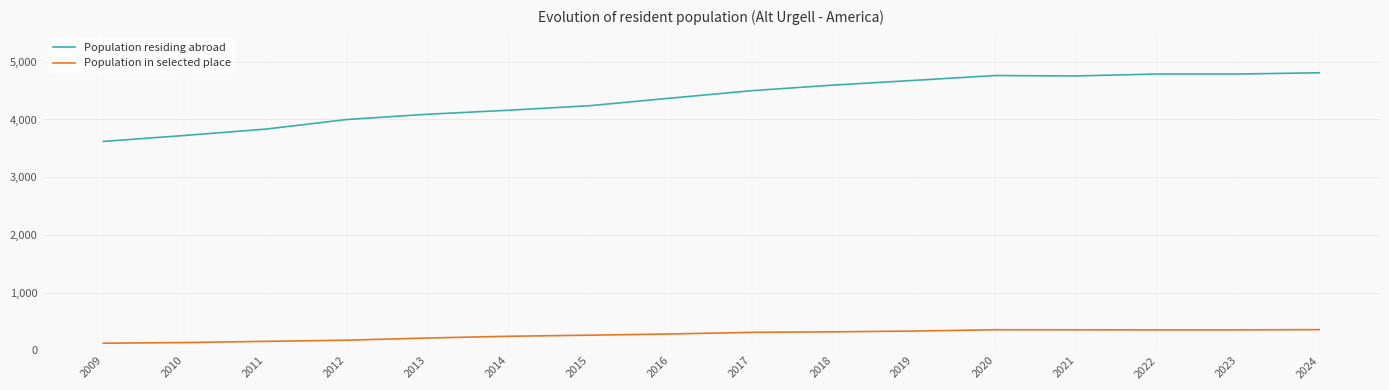

True or false: Population in selected place and Population residing abroad cross at least once.

False